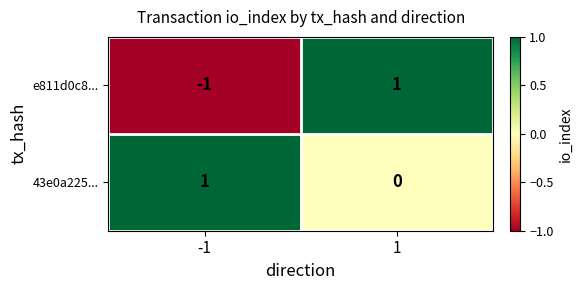

What is the total value across all series at 1?

1